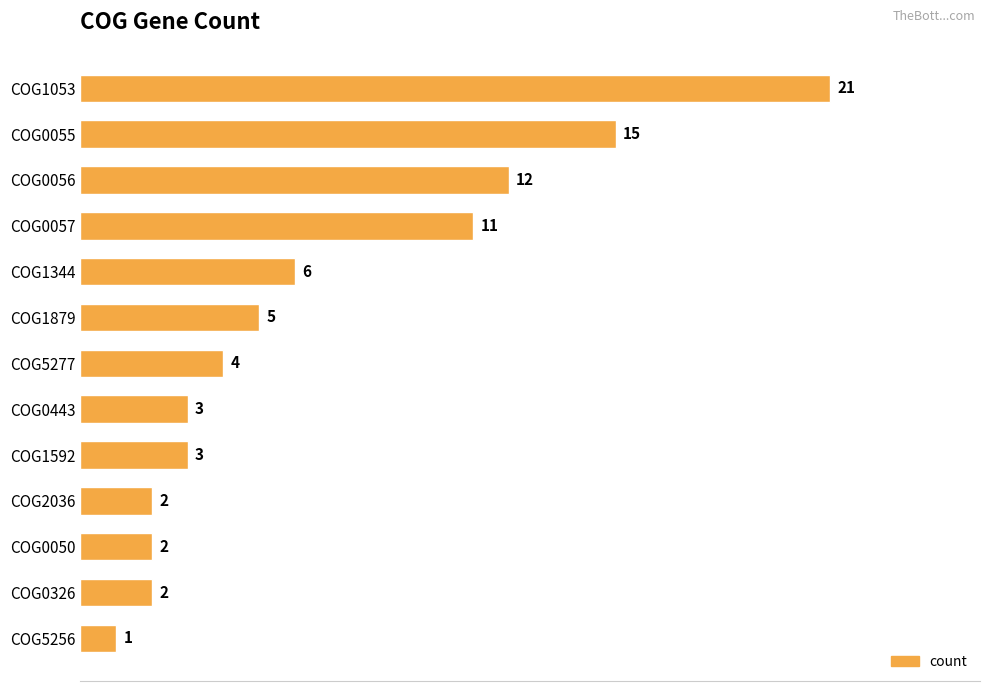

What is the greatest value displayed?

21